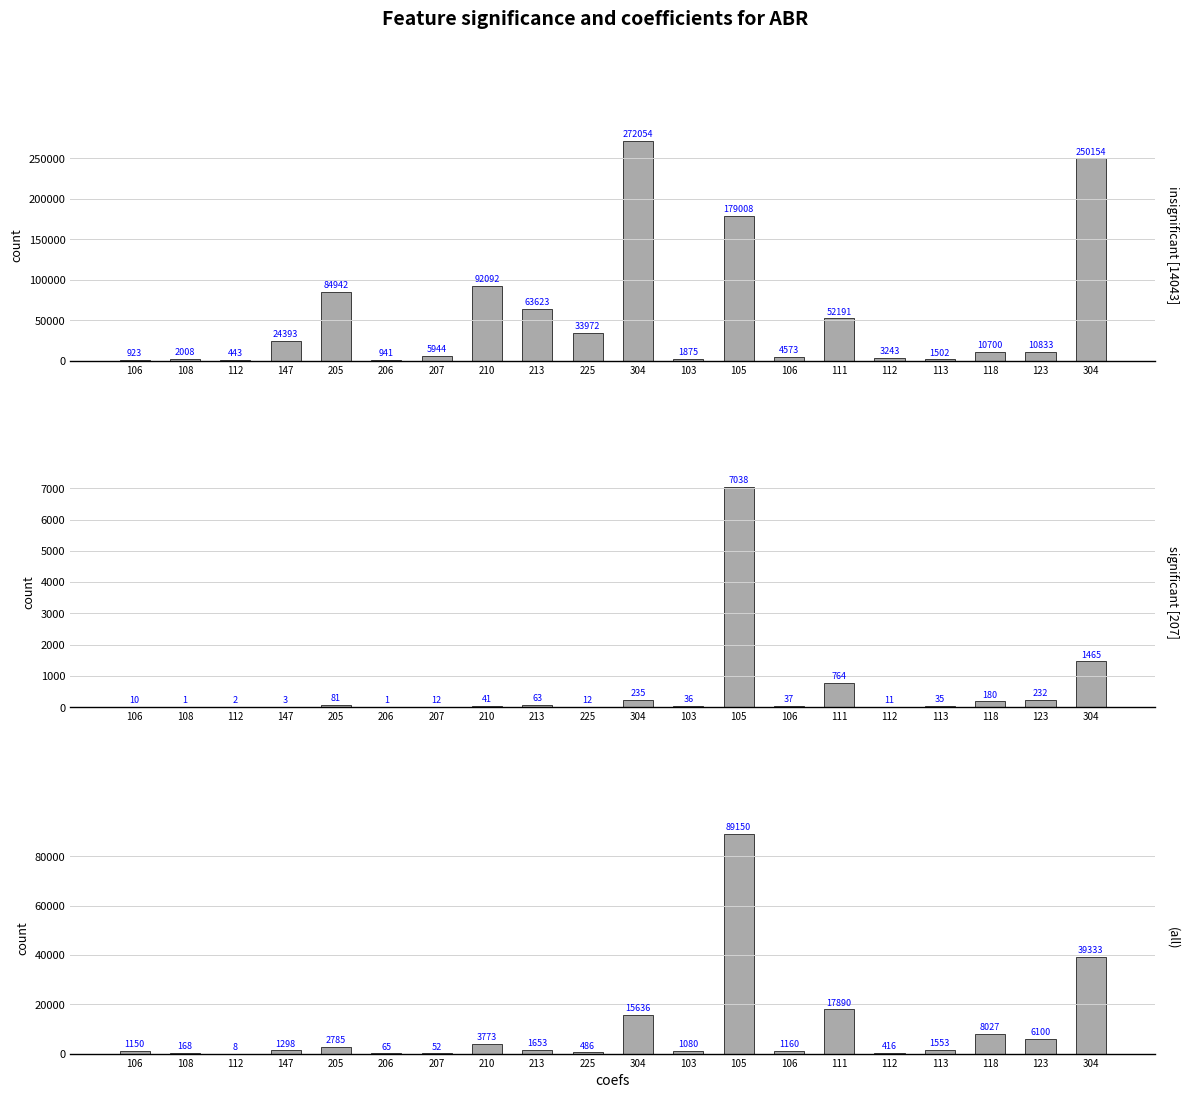

What is the difference between the Quantity1-Year values at 205 and 118?

99